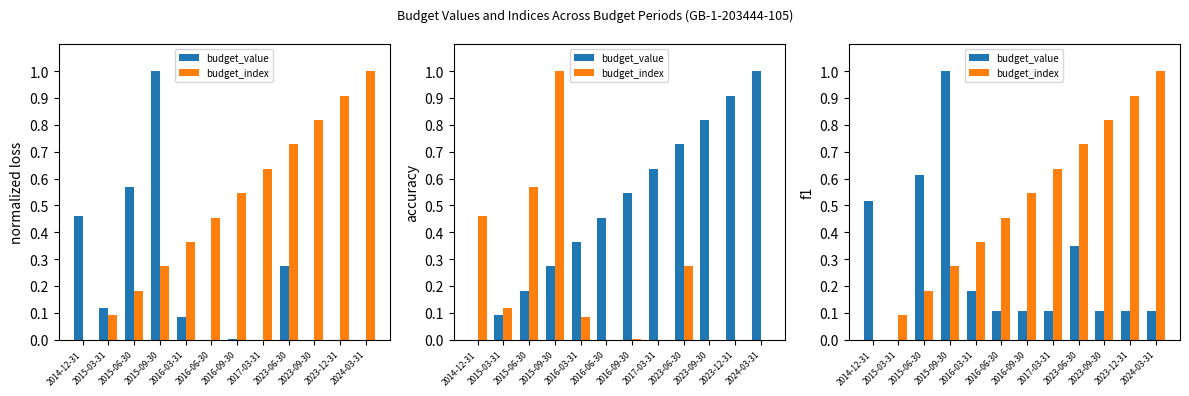

Rank the categories by budget_index value from lowest to highest.

2014-12-31, 2015-03-31, 2015-06-30, 2015-09-30, 2016-03-31, 2016-06-30, 2016-09-30, 2017-03-31, 2023-06-30, 2023-09-30, 2023-12-31, 2024-03-31